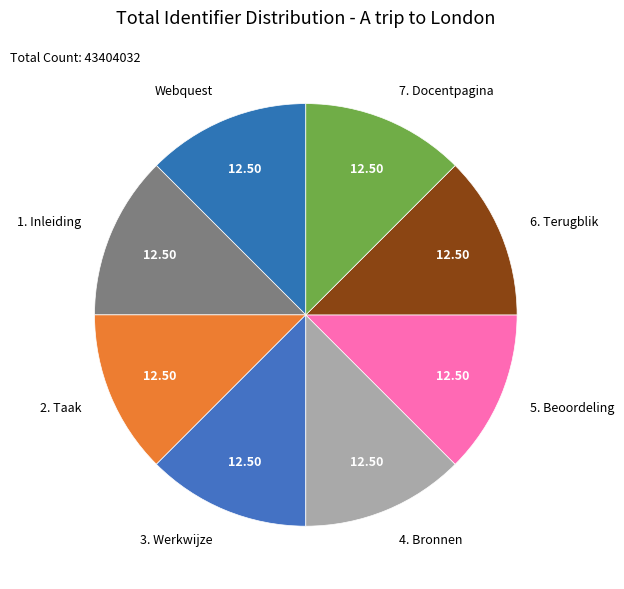

Is the sum of 1. Inleiding and 3. Werkwijze greater than half?

No